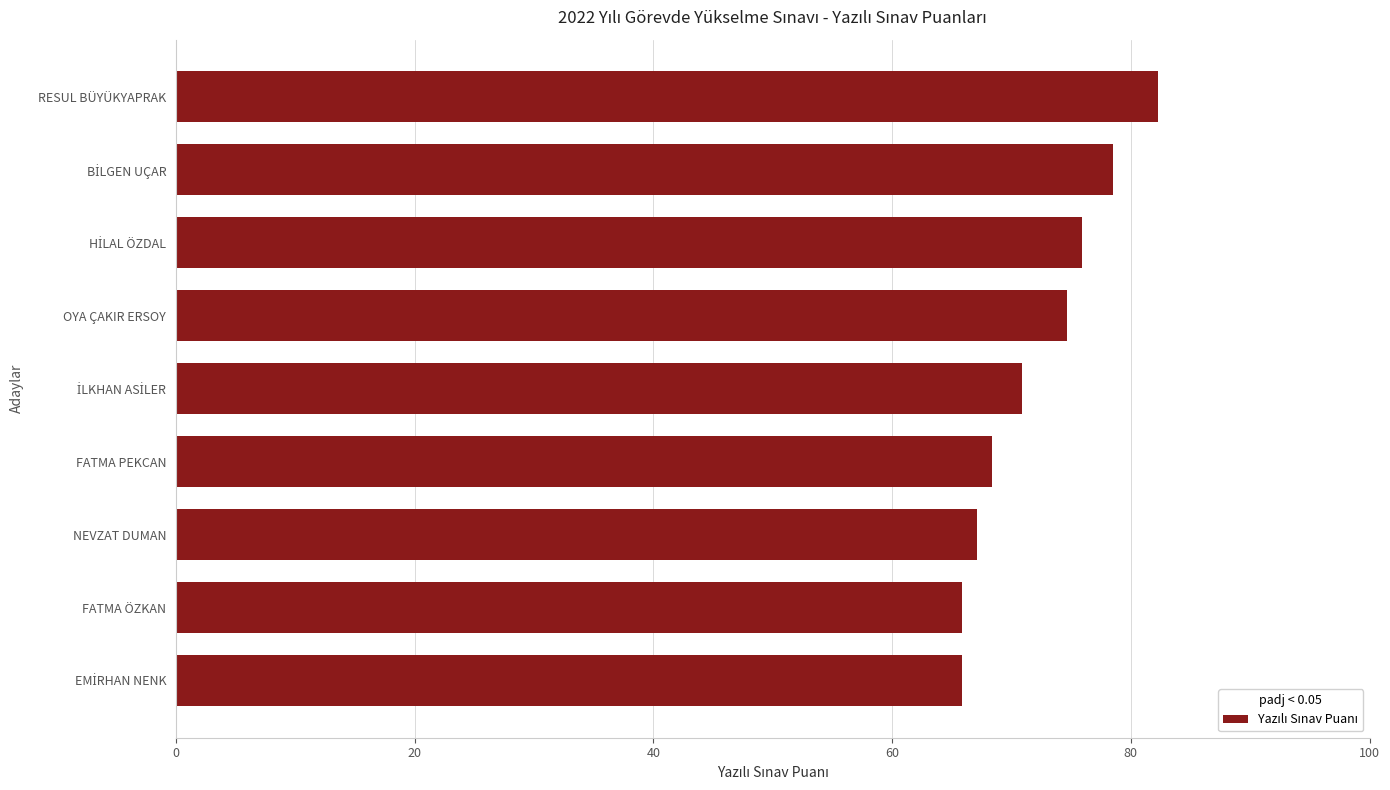

Is it true that the value at FATMA PEKCAN is 120.6?

False